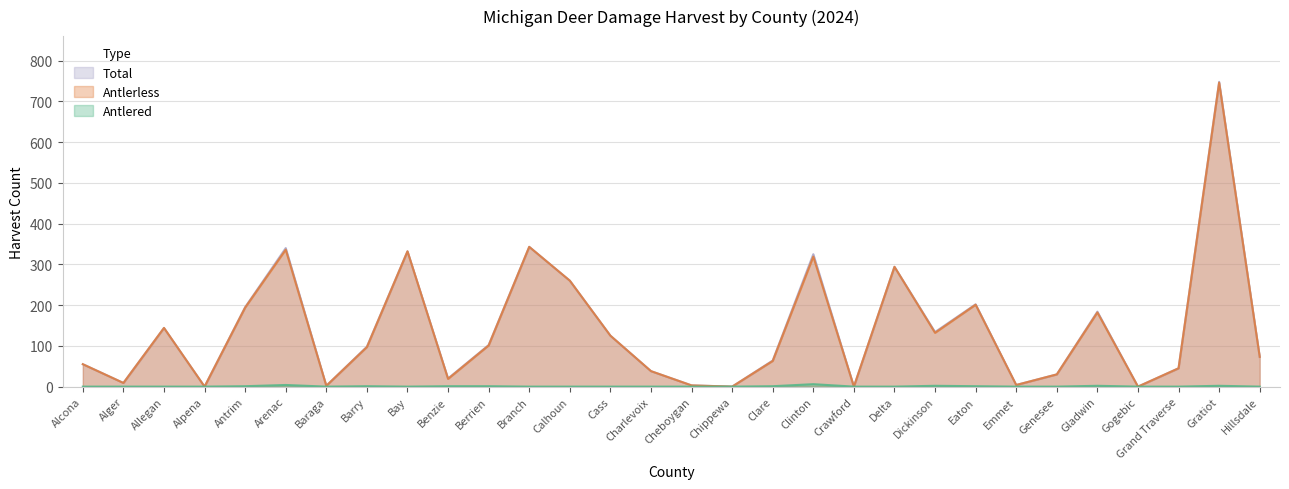

What is the label of the 22nd point from the right?

Bay